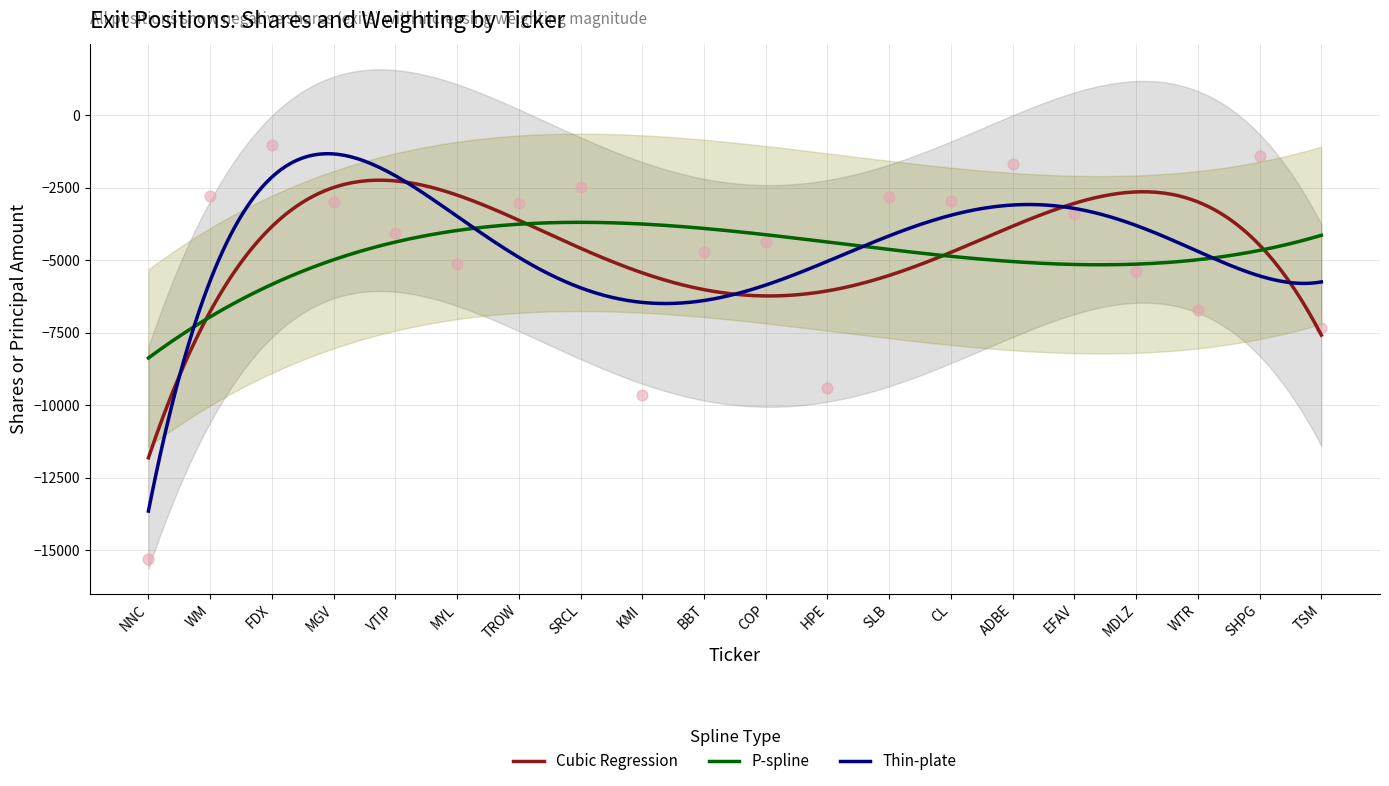

What is the maximum value for Thin-plate?

-1329.9